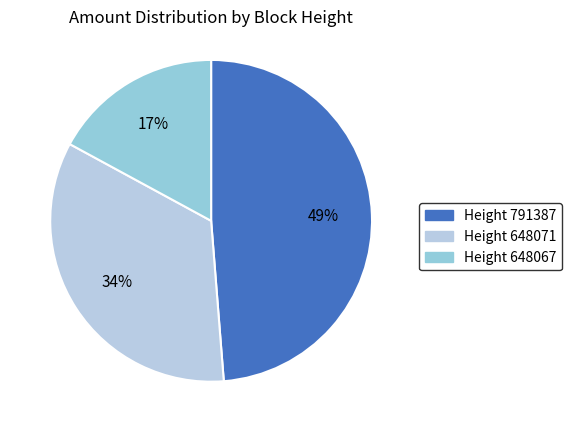

Does any single category account for the majority?

No